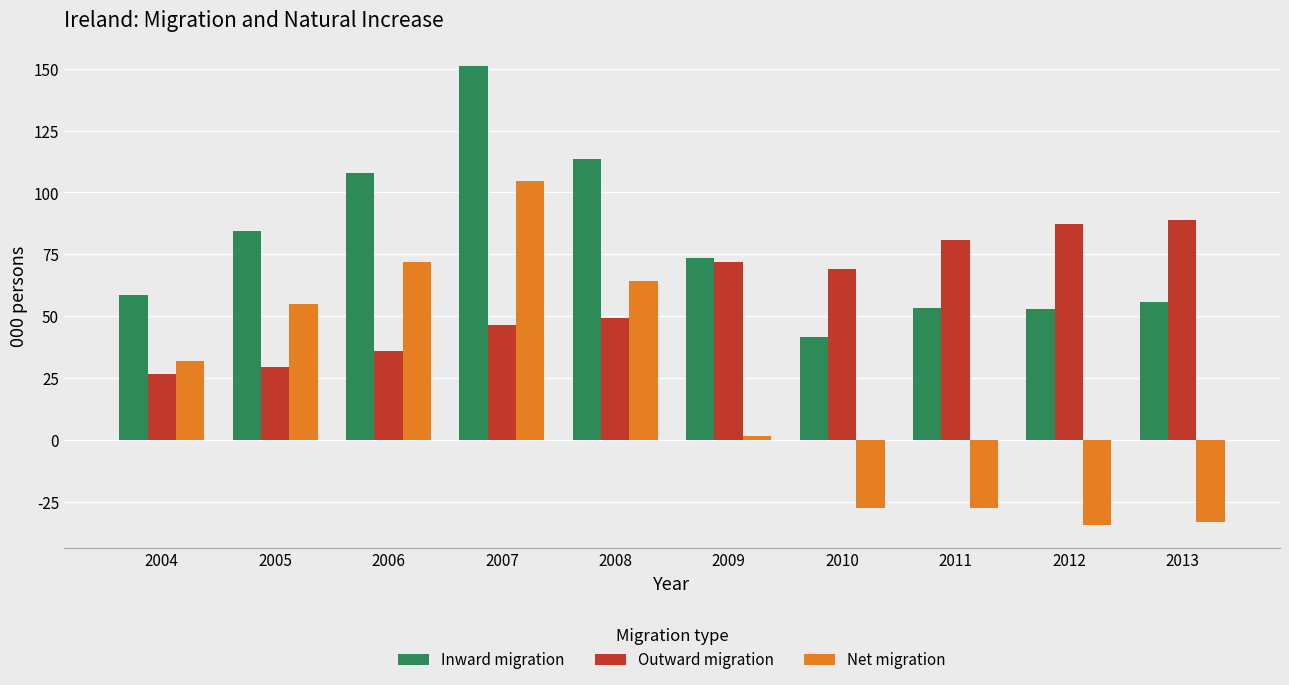

Rank the series by their maximum value, from highest to lowest.

Inward migration, Net migration, Outward migration